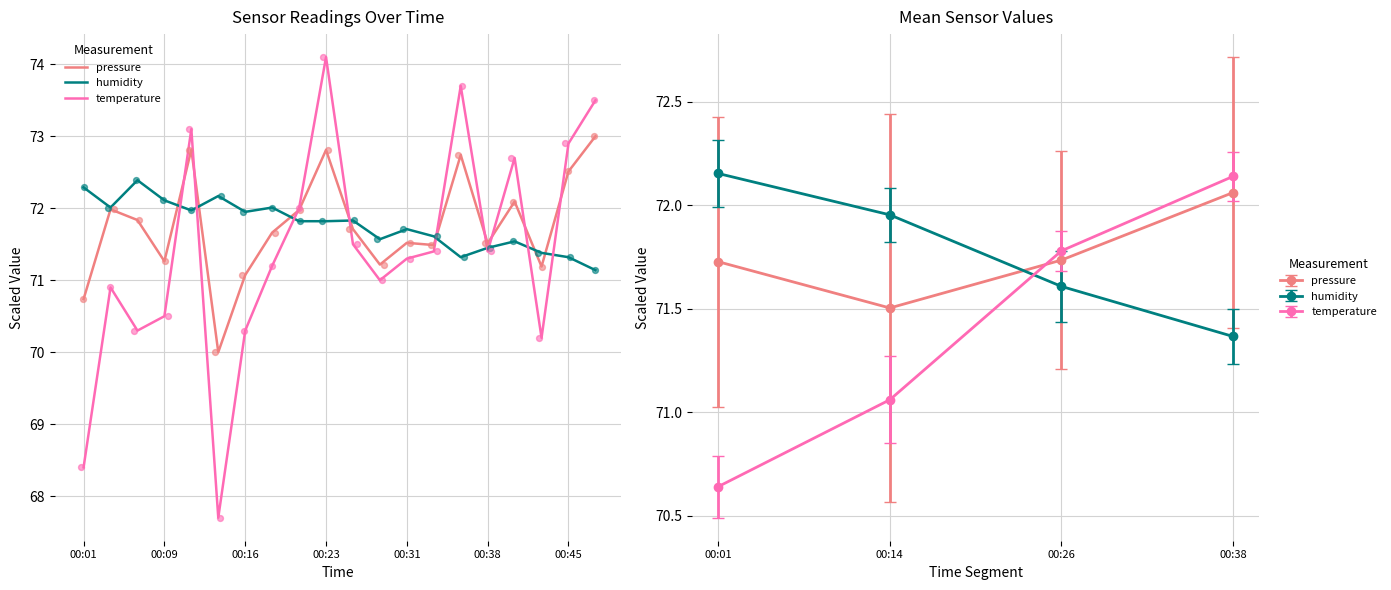

At which category is the sum across all series the highest?

00:23